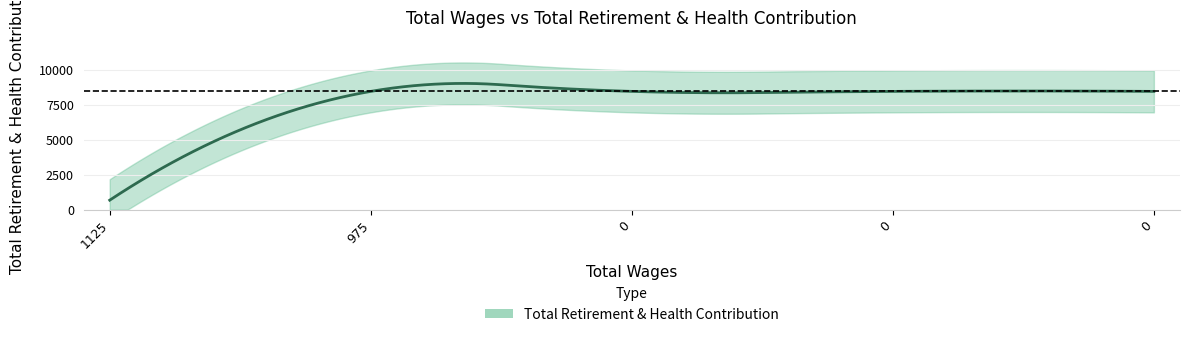

The value at 975.0 is 1848. True or false?

False